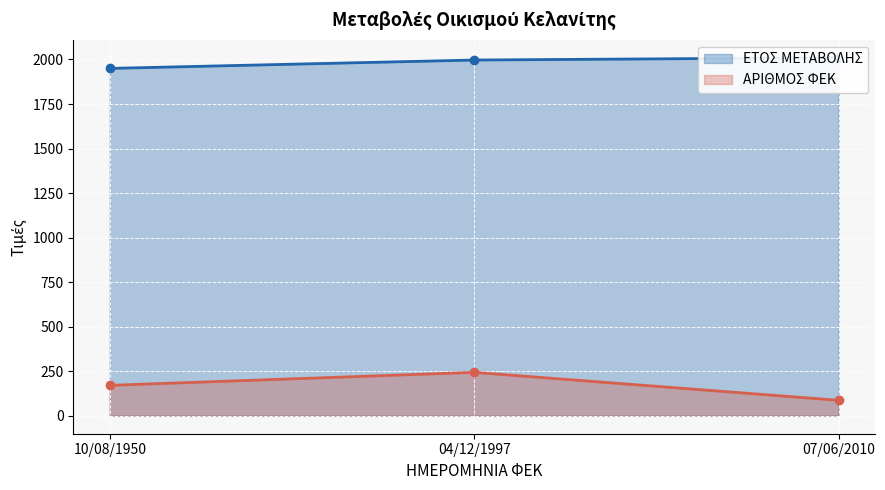

True or false: ΕΤΟΣ ΜΕΤΑΒΟΛΗΣ has a value of 976 at 04/12/1997.

False